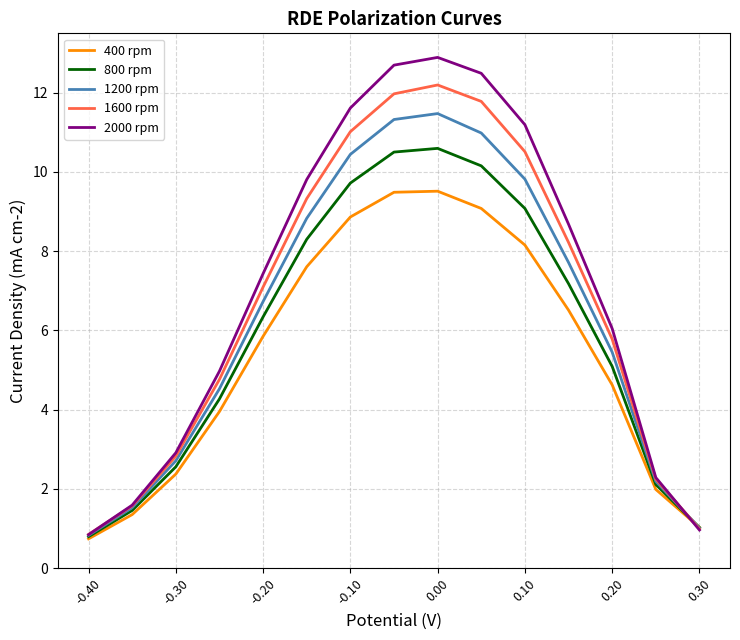

What is the difference between the second highest and minimum values in the 1600 rpm series?

11.1